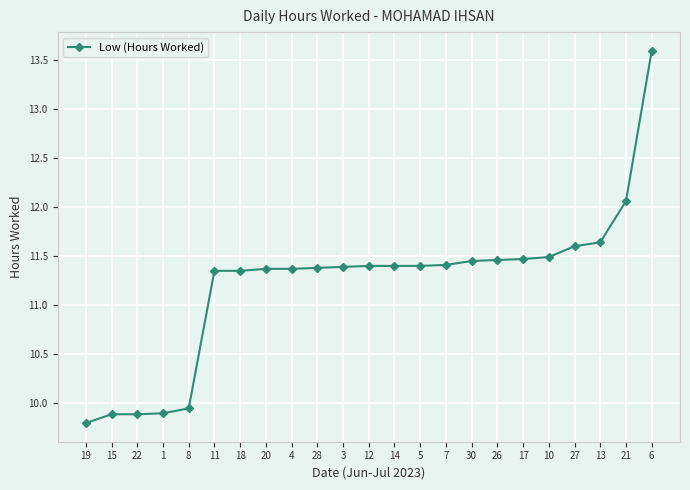

What is the sum of the values at 7 and 27?

23.0